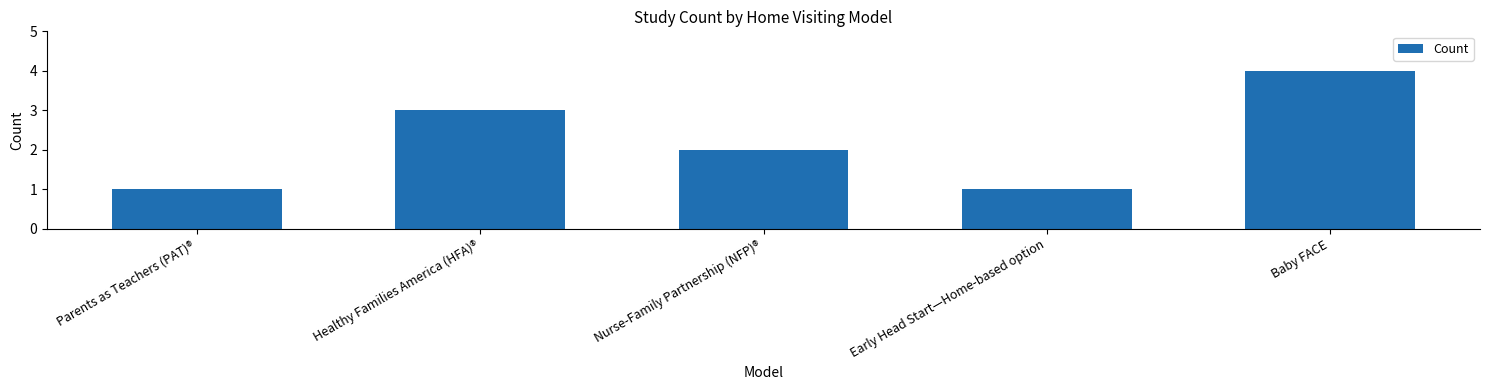

What is the label of the 4th bar from the left?

Early Head Start—Home-based option